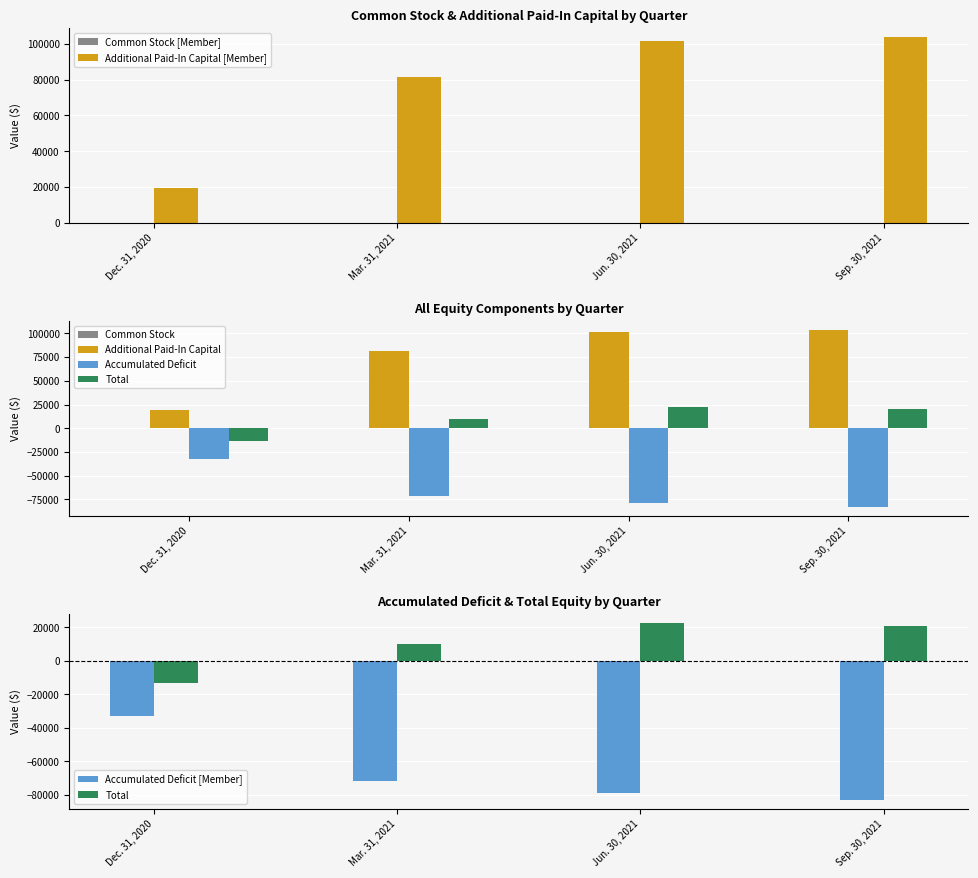

Rank the categories by Additional Paid-In Capital [Member] value from lowest to highest.

Dec. 31, 2020, Mar. 31, 2021, Jun. 30, 2021, Sep. 30, 2021